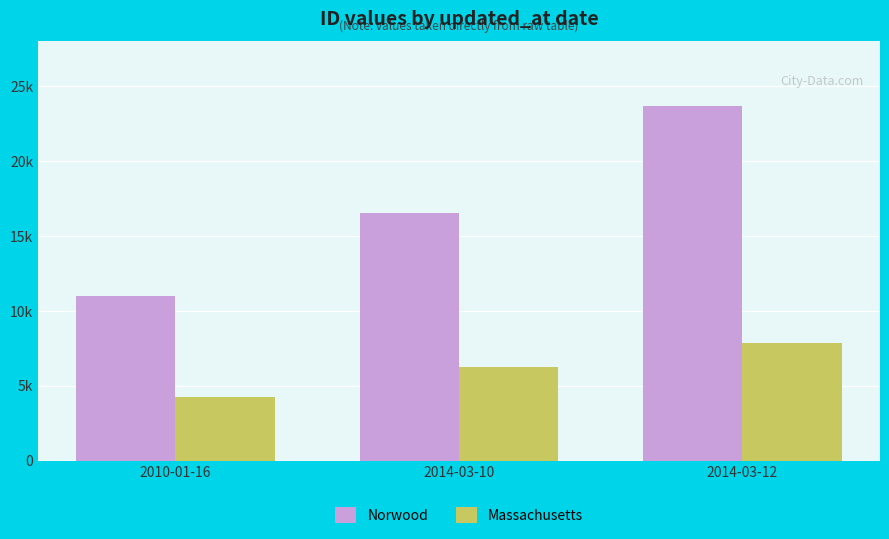

Rank the series at 2010-01-16 from highest to lowest value.

Norwood, Massachusetts